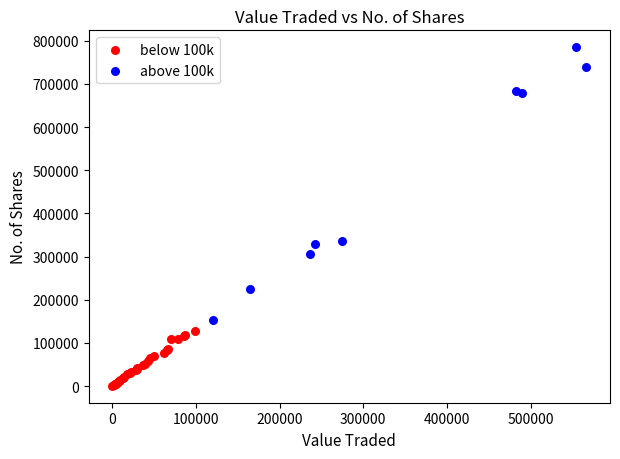

What are all the series names shown in the legend?

below 100k, above 100k